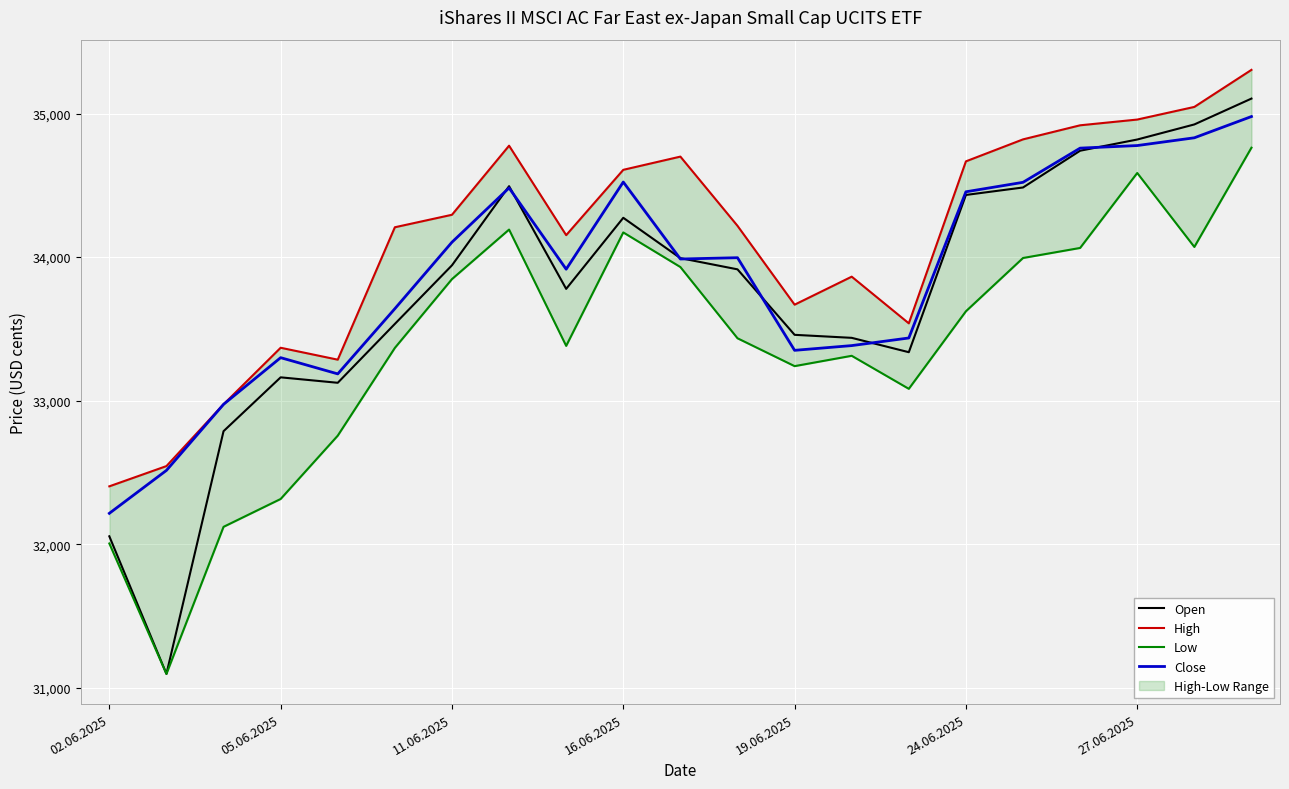

How many values in the Low series exceed 33435?

10